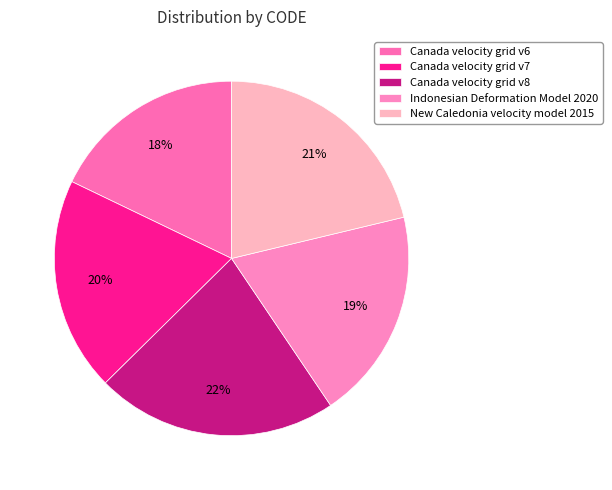

Does New Caledonia velocity model 2015 represent more than half of the total?

No